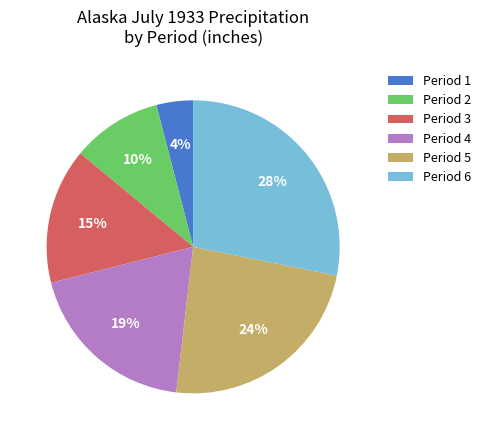

To the nearest percent, what portion does Period 6 represent?

28%